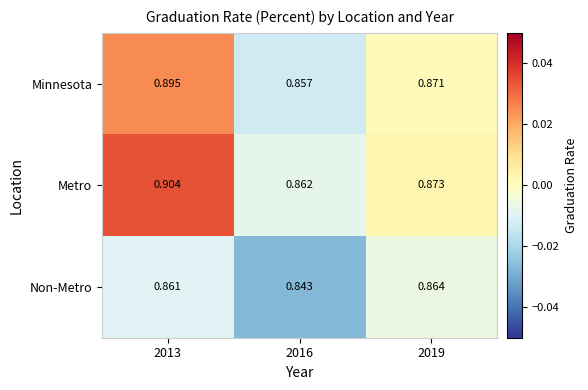

Which series has the largest range (max minus min)?

Metro